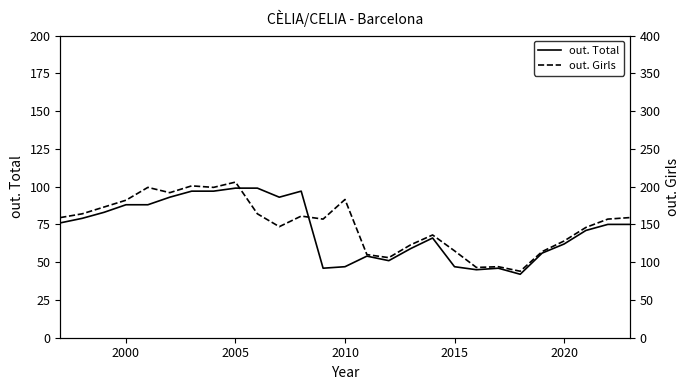

True or false: out. Girls and out. Total cross at least once.

False